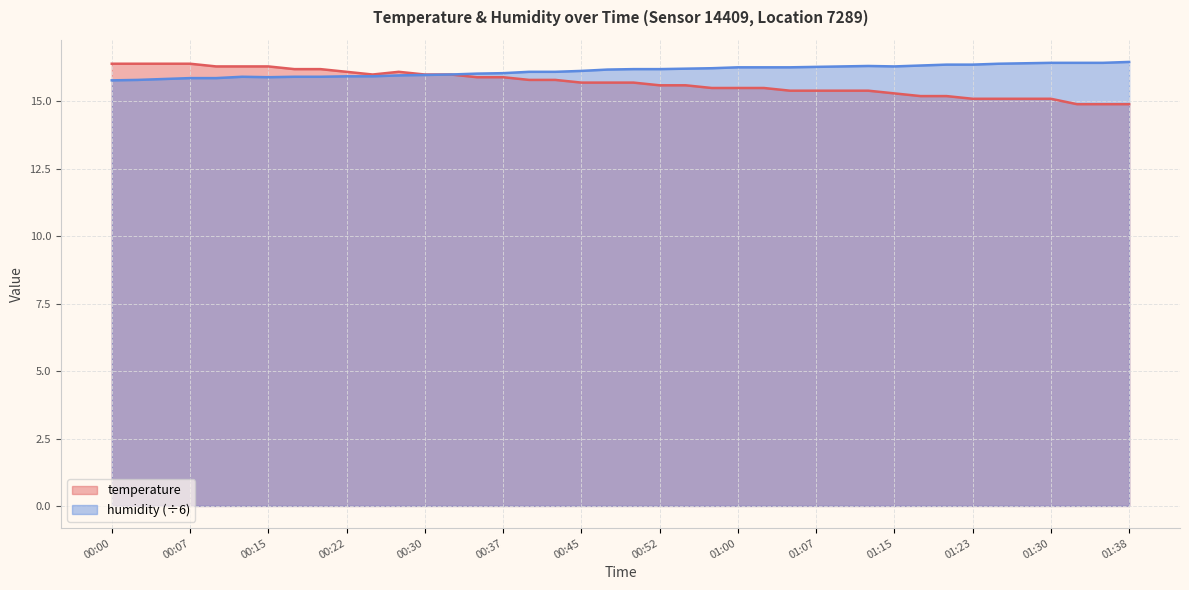

What are all the series names shown in the legend?

temperature, humidity (÷6)